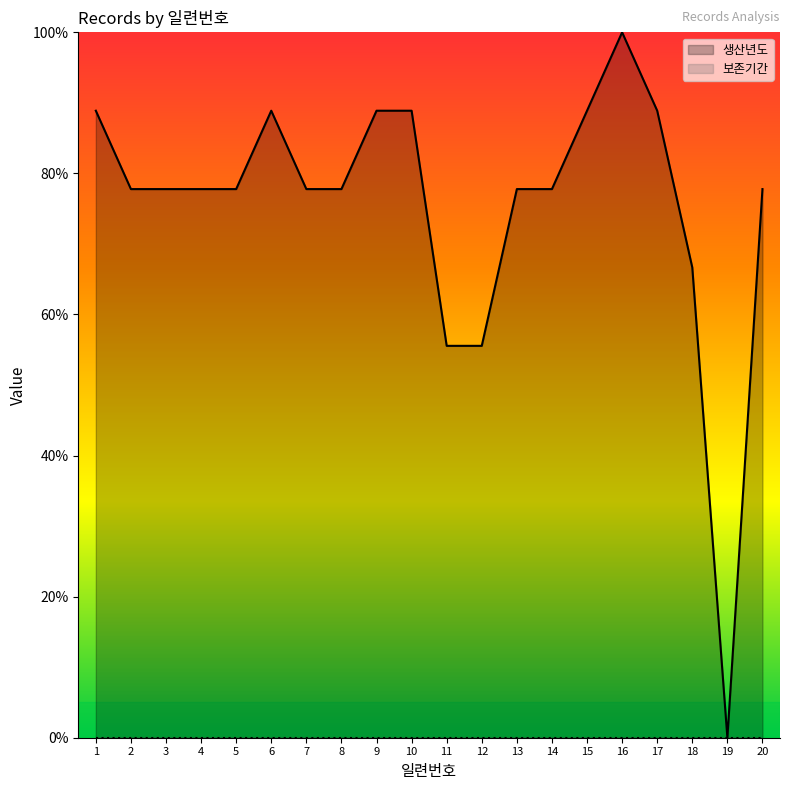

Reading left to right, transcribe all the data shown in this chart.

생산년도: 1=88.9	2=77.8	3=77.8	4=77.8	5=77.8	6=88.9	7=77.8	8=77.8	9=88.9	10=88.9	11=55.6	12=55.6	13=77.8	14=77.8	15=88.9	16=100.0	17=88.9	18=66.7	19=0.0	20=77.8
보존기간: 1=0.0	2=0.0	3=0.0	4=0.0	5=0.0	6=0.0	7=0.0	8=0.0	9=0.0	10=0.0	11=0.0	12=0.0	13=0.0	14=0.0	15=0.0	16=0.0	17=0.0	18=0.0	19=0.0	20=0.0